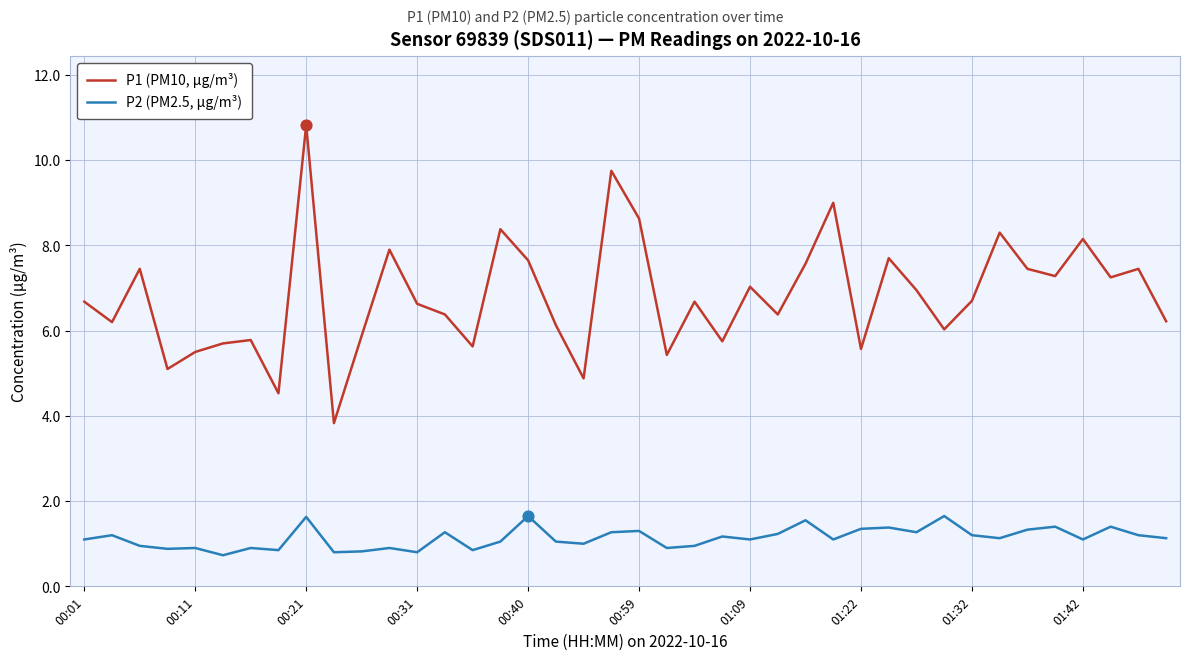

Which series has the widest spread of values?

P1 (PM10, µg/m³)